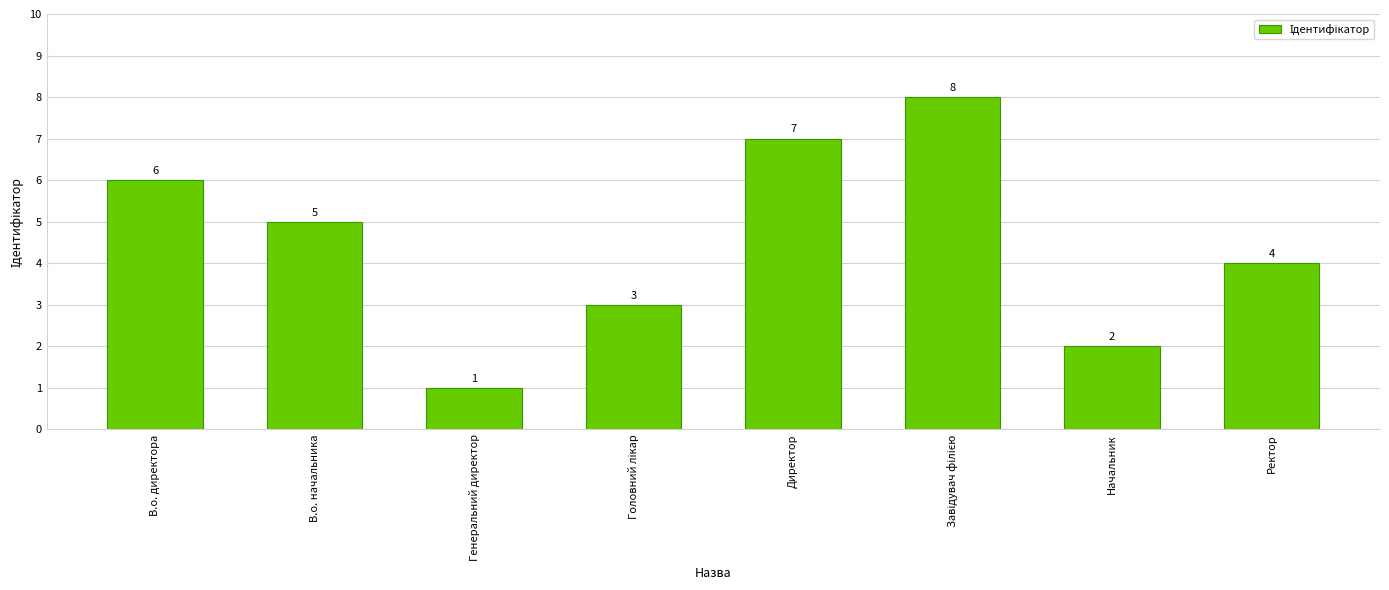

What is the greatest value displayed?

8